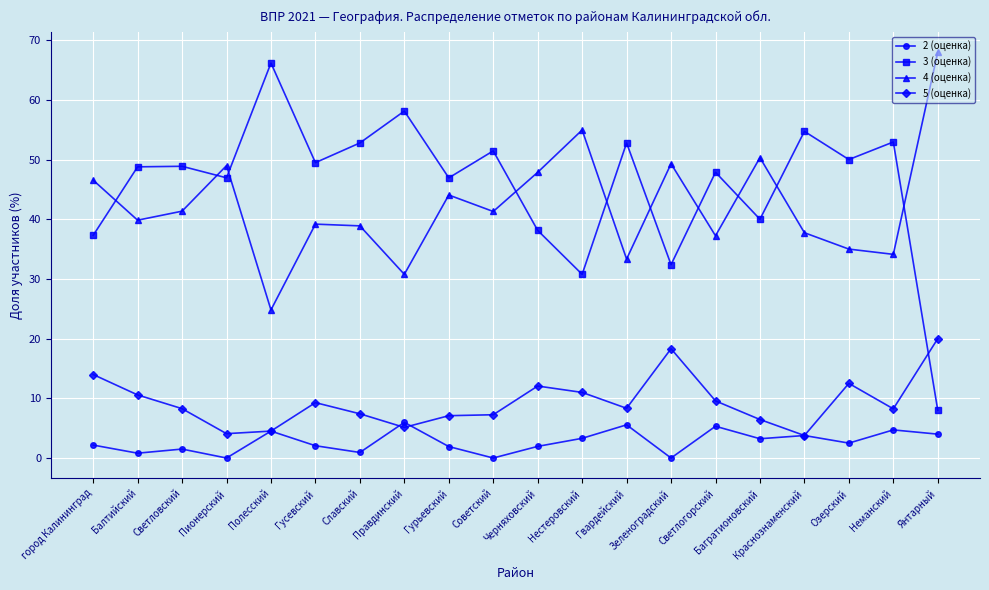

What is the total value across all series at Гусевский?

100.0